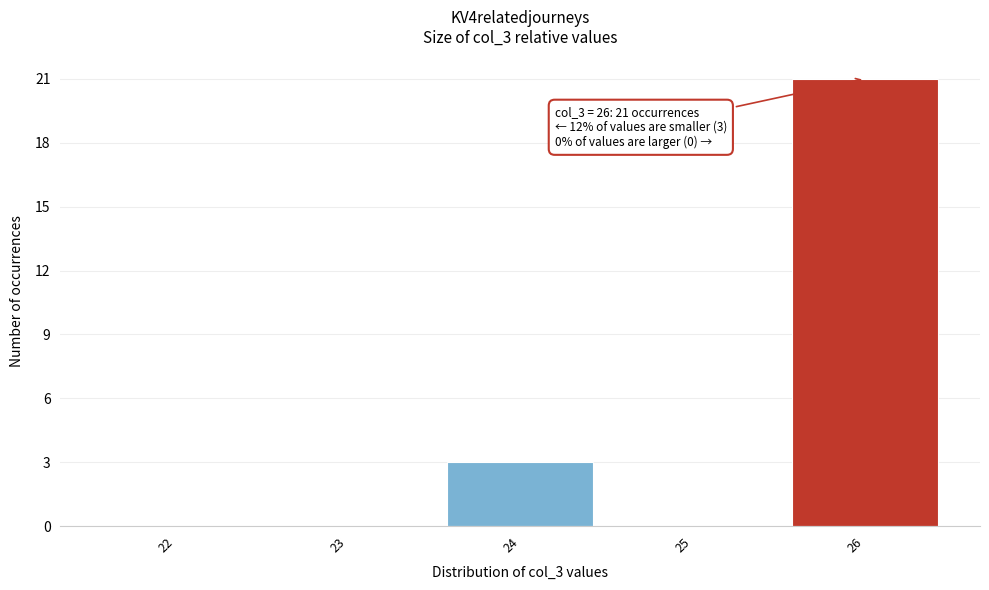

Reading left to right, list all the values displayed in this chart.

22=0	23=0	24=3	25=0	26=21